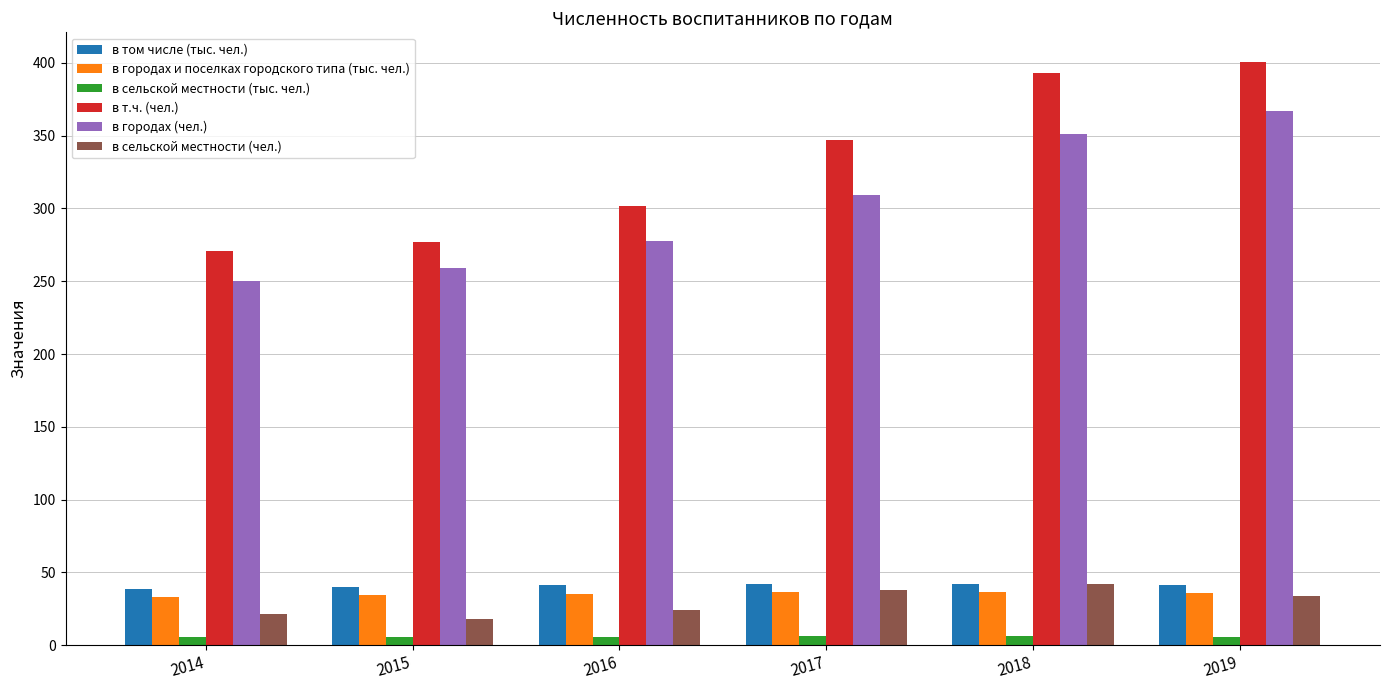

What is the minimum value for в т.ч. (чел.)?

271.0